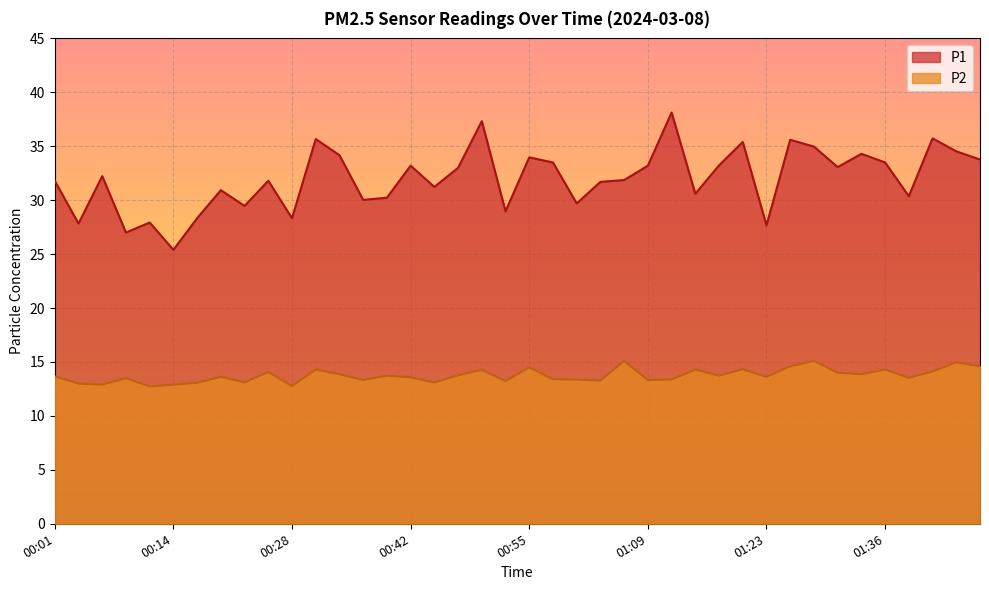

How many lines are shown in the chart?

2